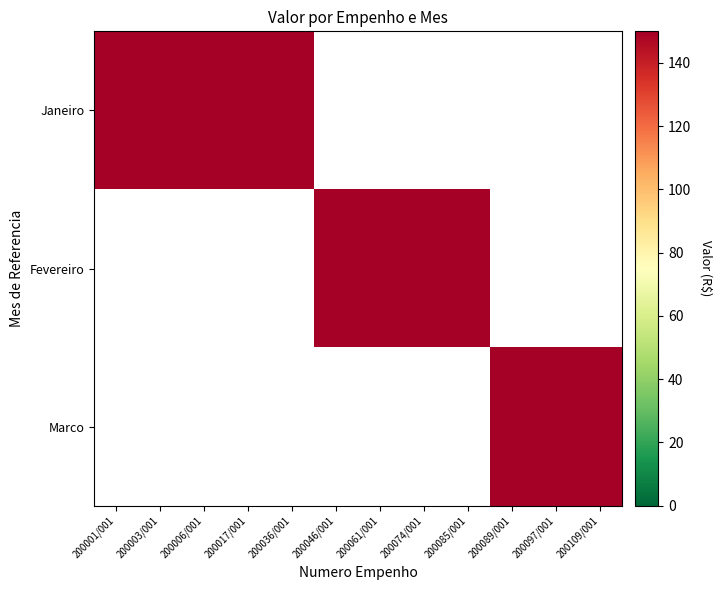

What is the average value of the Fevereiro series?

50